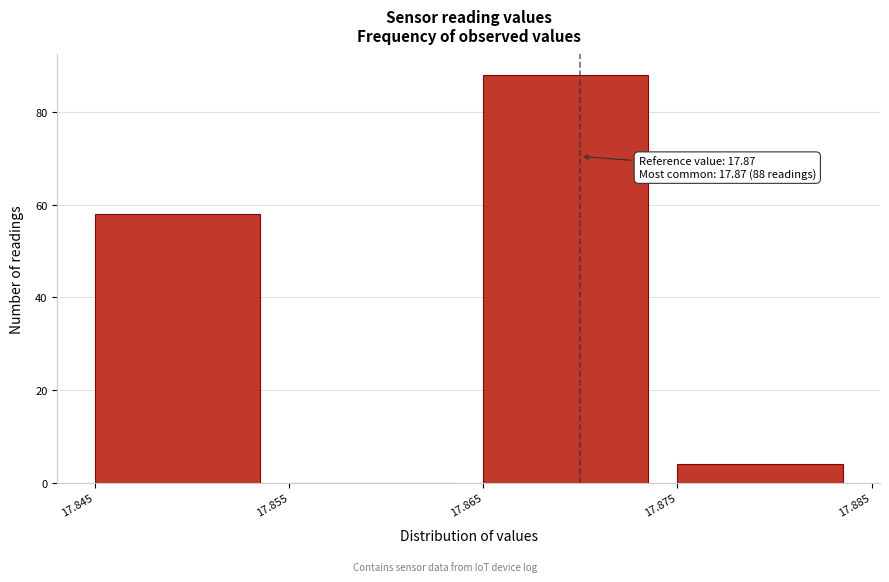

Over which range of the x-axis is the bar tallest?

17.865 to 17.875